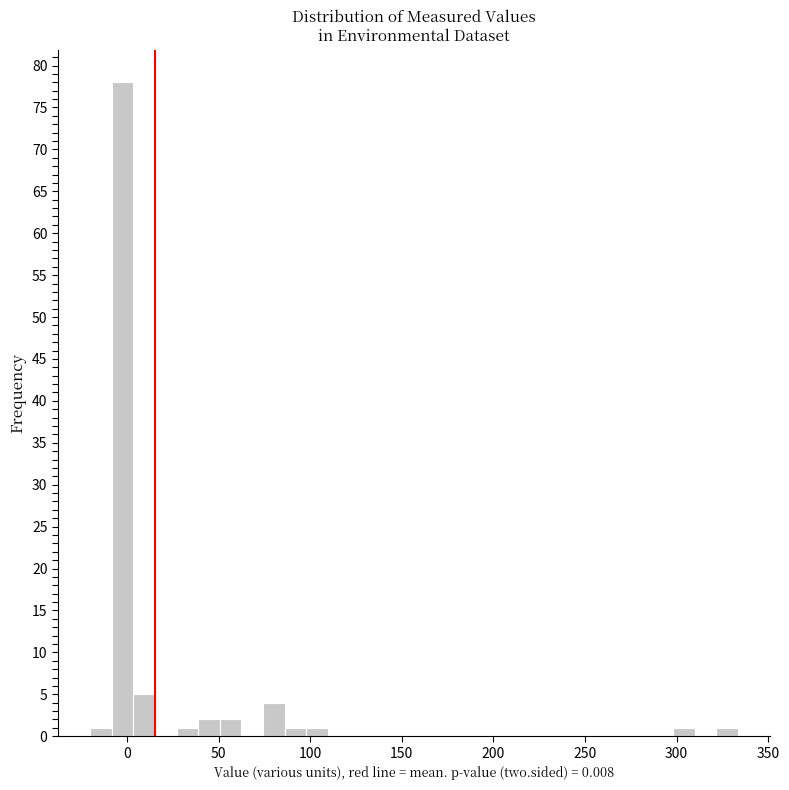

Read against the x-axis, roughly where is the centre of the tallest bar?

0